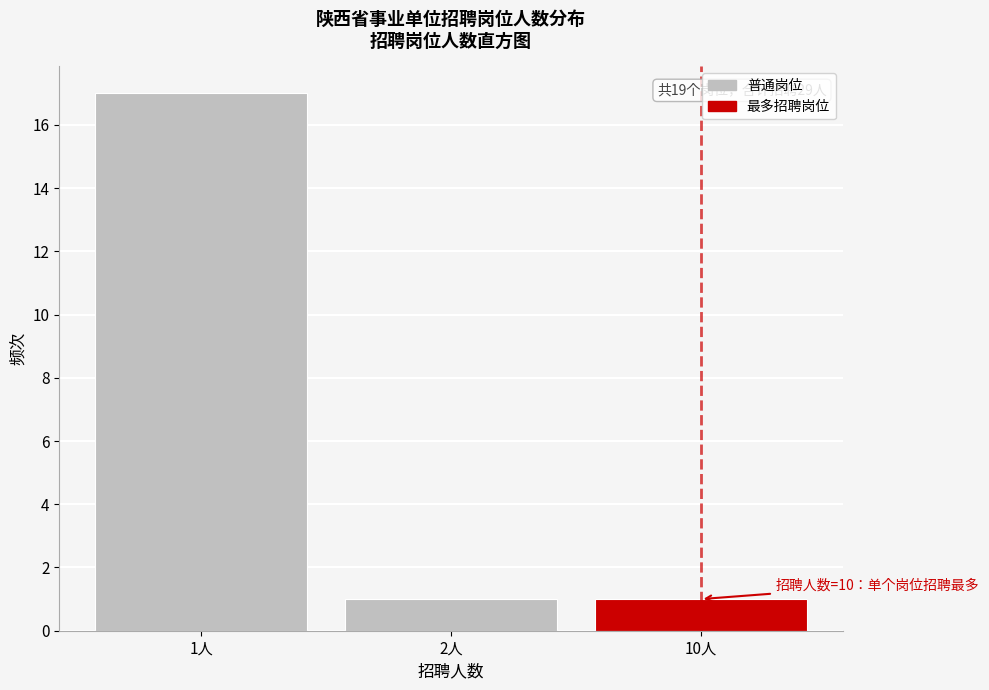

Reading right to left, extract all data points from this chart.

10人=1	2人=1	1人=17